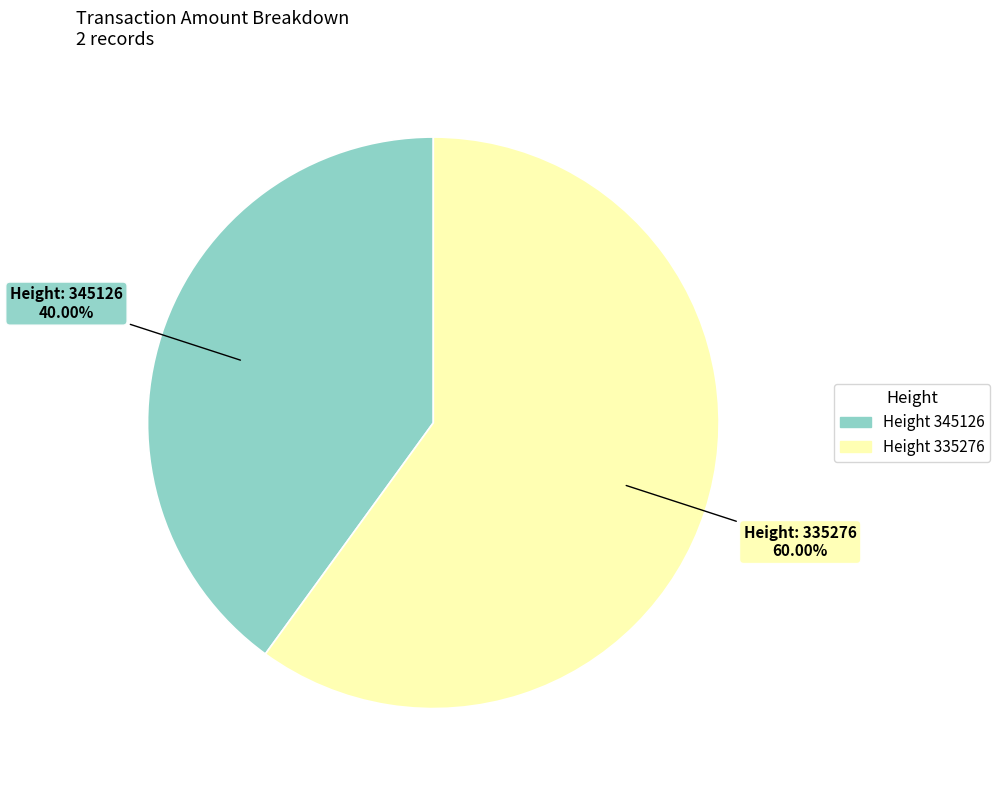

Is there any slice that represents more than half of the pie?

Yes